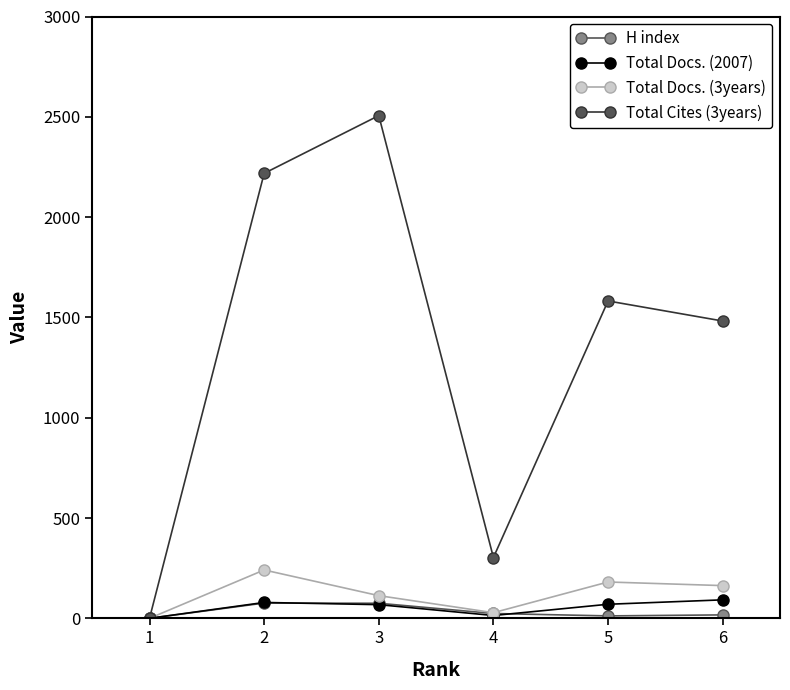

What is the difference between the maximum and second lowest values in the Total Docs. (2007) series?

78